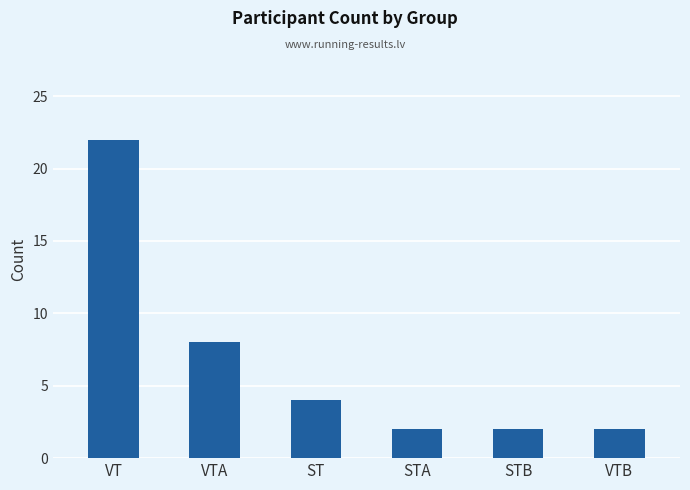

What is the value of the 5th bar from the left?

2